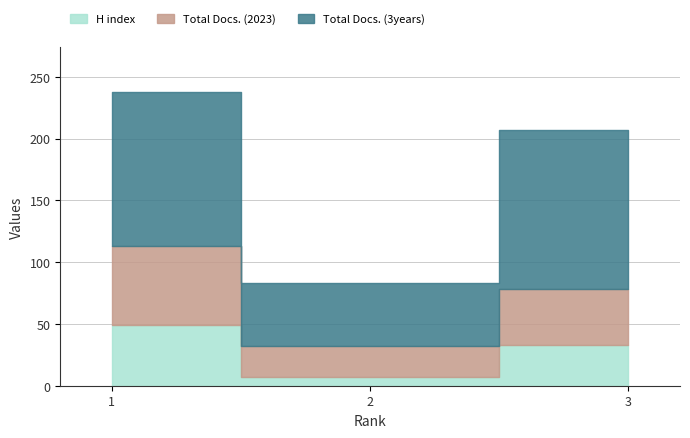

Read the H index value at 3, to the nearest 5.

35